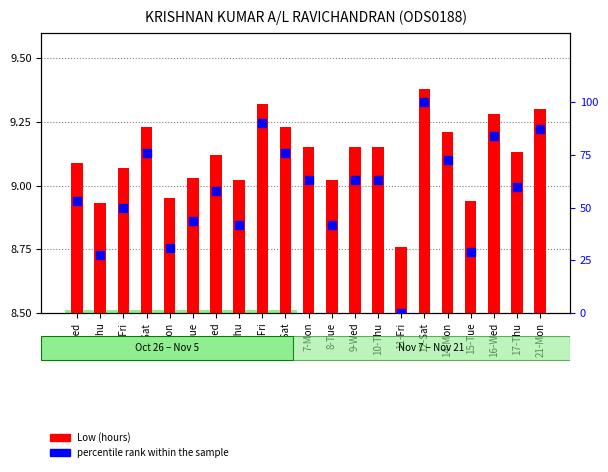

Which series contains the lowest Y value?

percentile rank within the sample